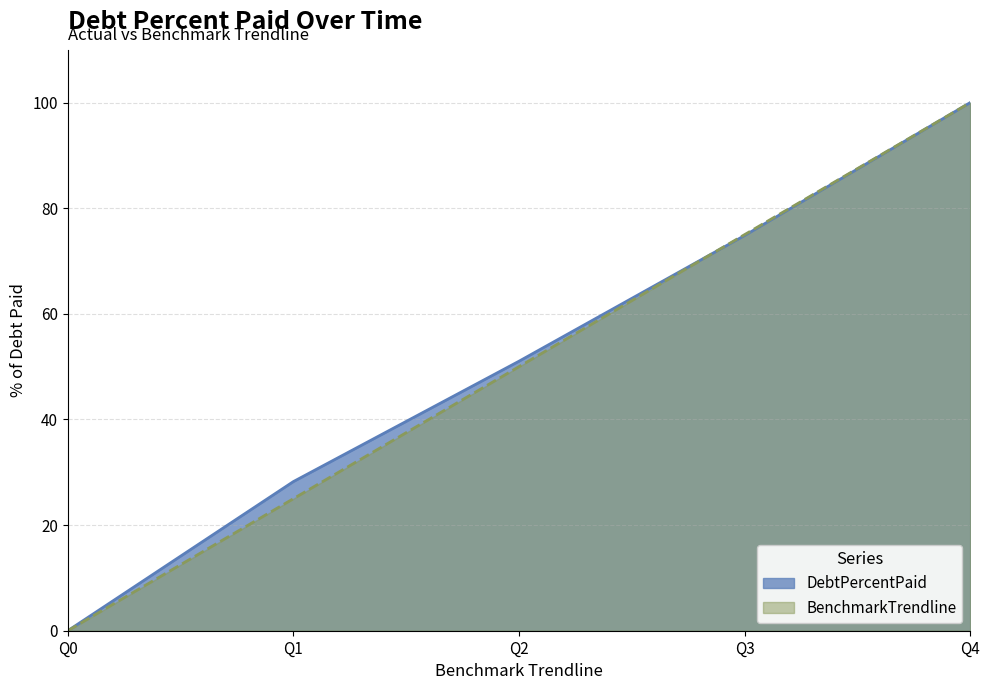

Which series has the largest range (max minus min)?

DebtPercentPaid